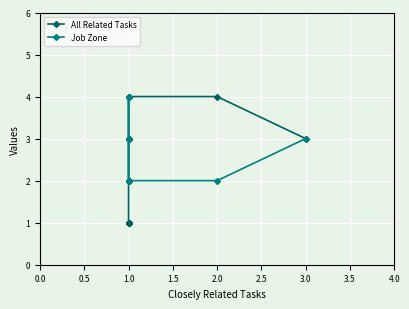

How many intersections are there between All Related Tasks and Job Zone?

1